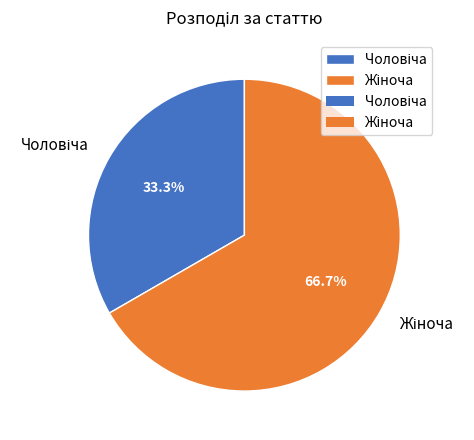

Is there a majority slice in this chart?

Yes